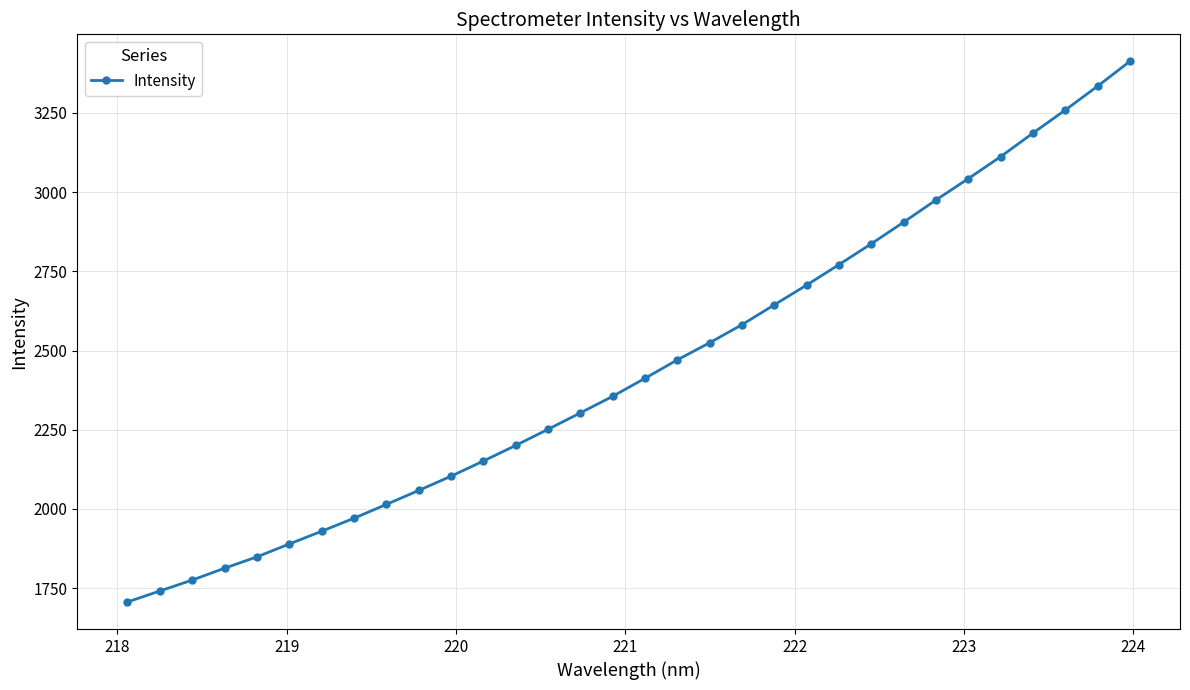

How many distinct data groups are displayed?

1